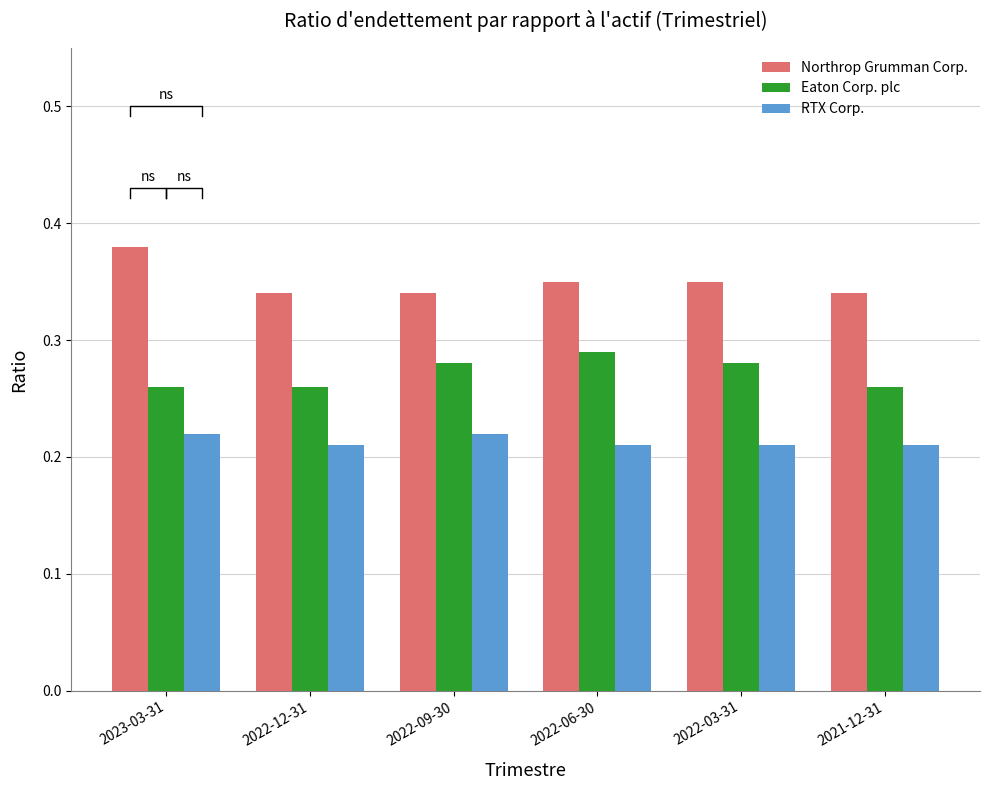

What is the approximate value of Eaton Corp. plc at 2022-03-31?

0.3